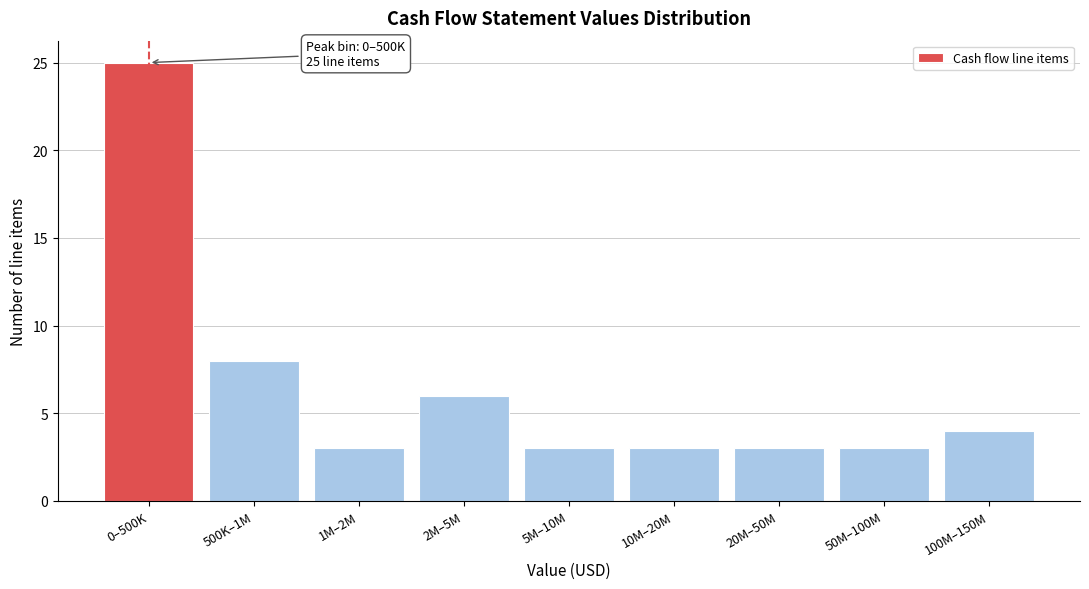

Reading left to right, list all the values displayed in this chart.

0–500K=25	500K–1M=8	1M–2M=3	2M–5M=6	5M–10M=3	10M–20M=3	20M–50M=3	50M–100M=3	100M–150M=4